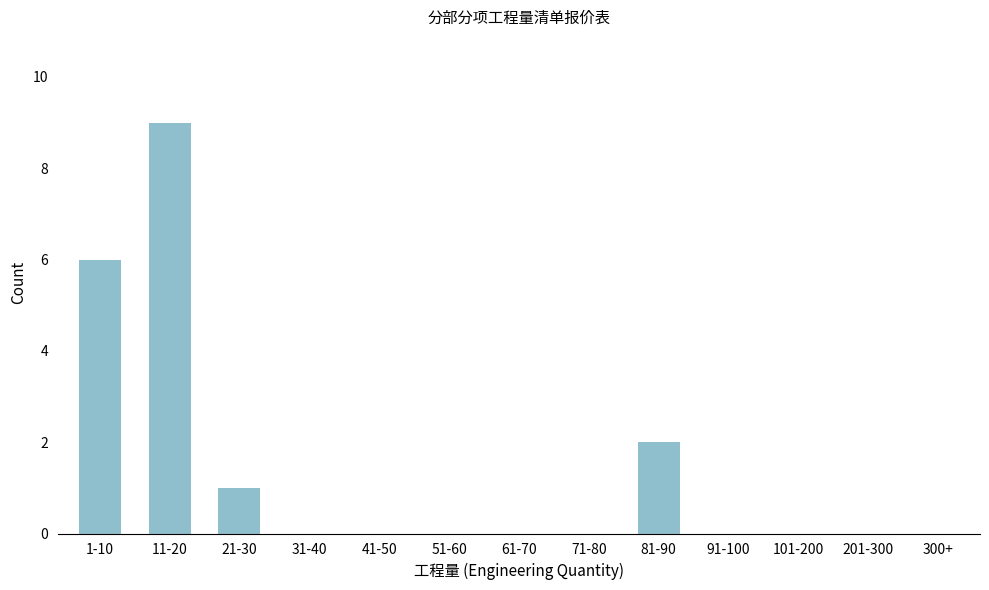

Reading right to left, what are all the values shown in this chart?

300+=0	201-300=0	101-200=0	91-100=0	81-90=2	71-80=0	61-70=0	51-60=0	41-50=0	31-40=0	21-30=1	11-20=9	1-10=6